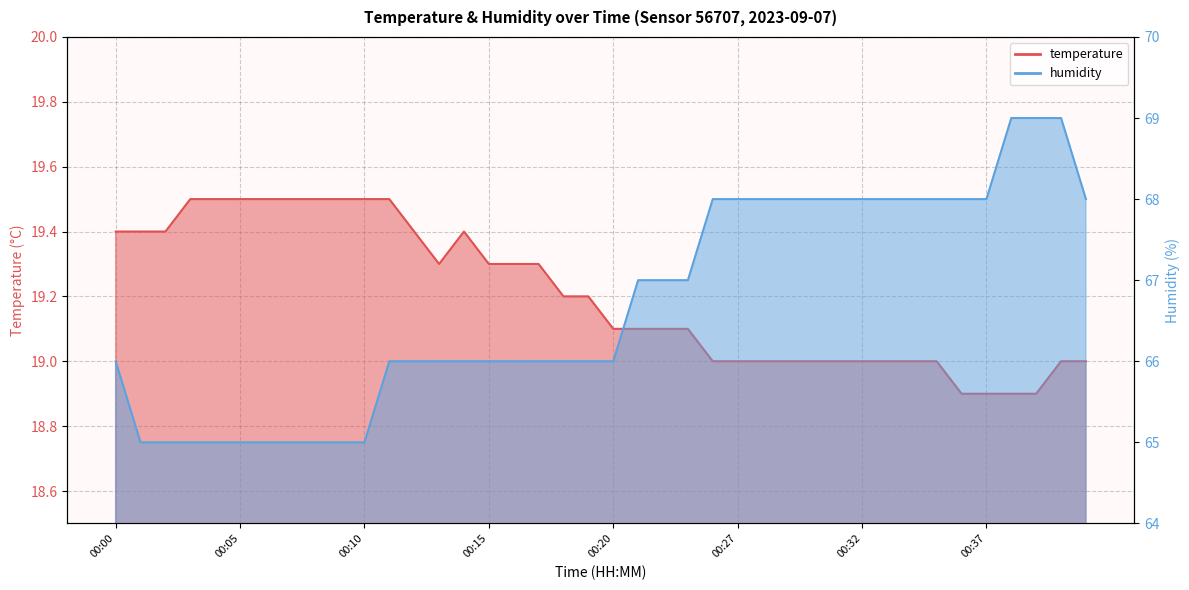

True or false: humidity and temperature cross at least once.

False